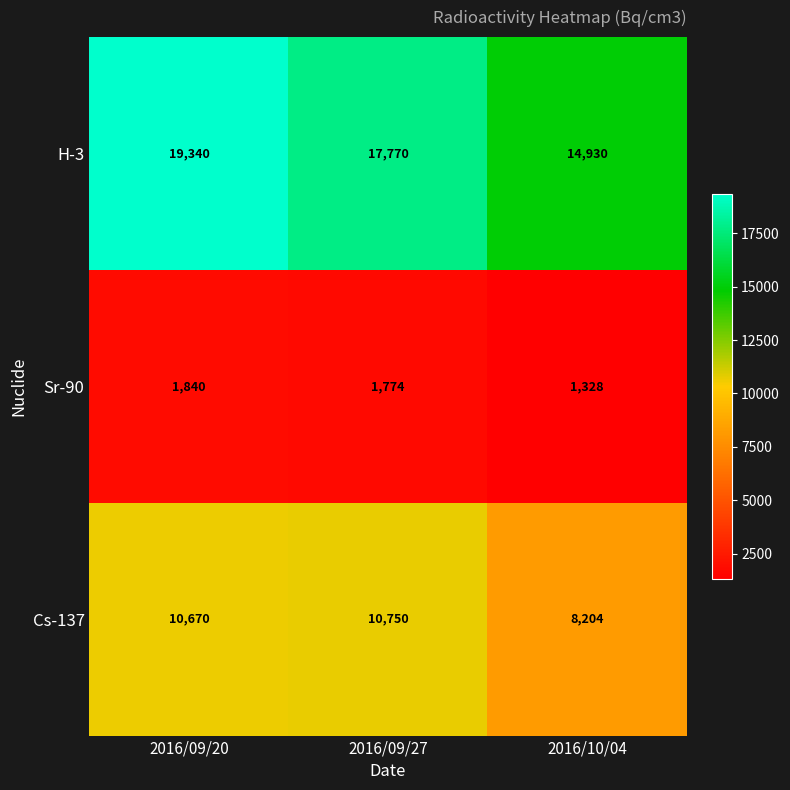

True or false: H-3 has a value of 13410 at 2016/09/20.

False